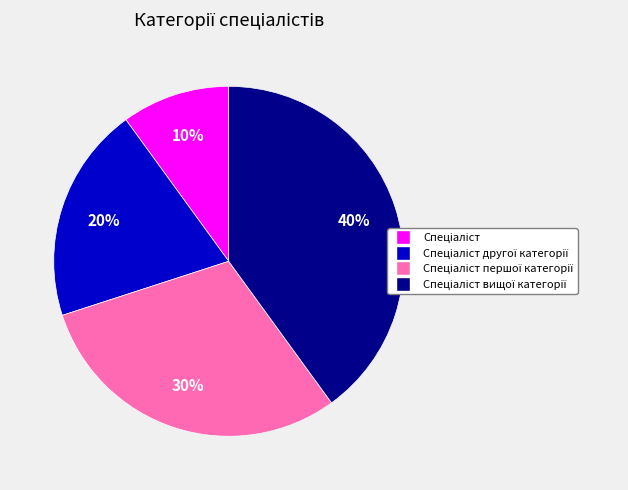

Is there a majority slice in this chart?

No